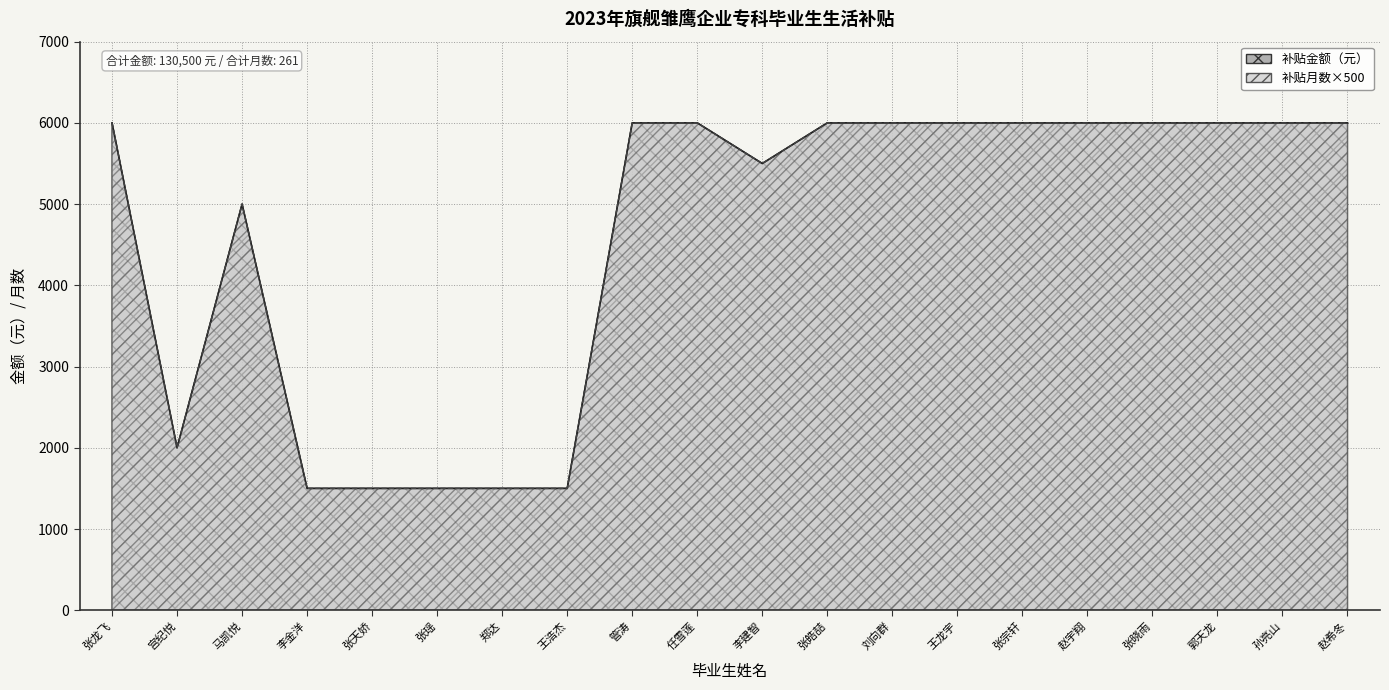

Between 宫纪悦 and 张晓雨, which series saw the biggest shift?

补贴金额（元）